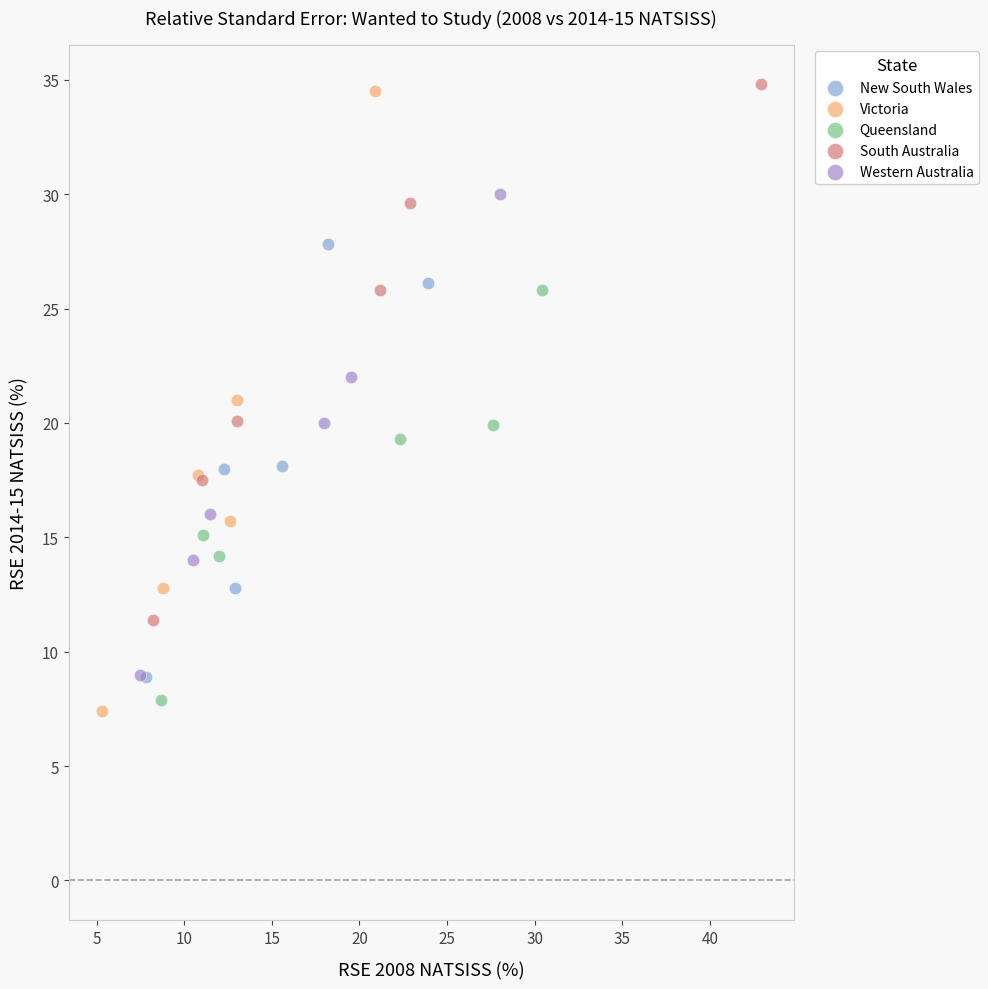

Which series has the widest spread of Y values?

Victoria